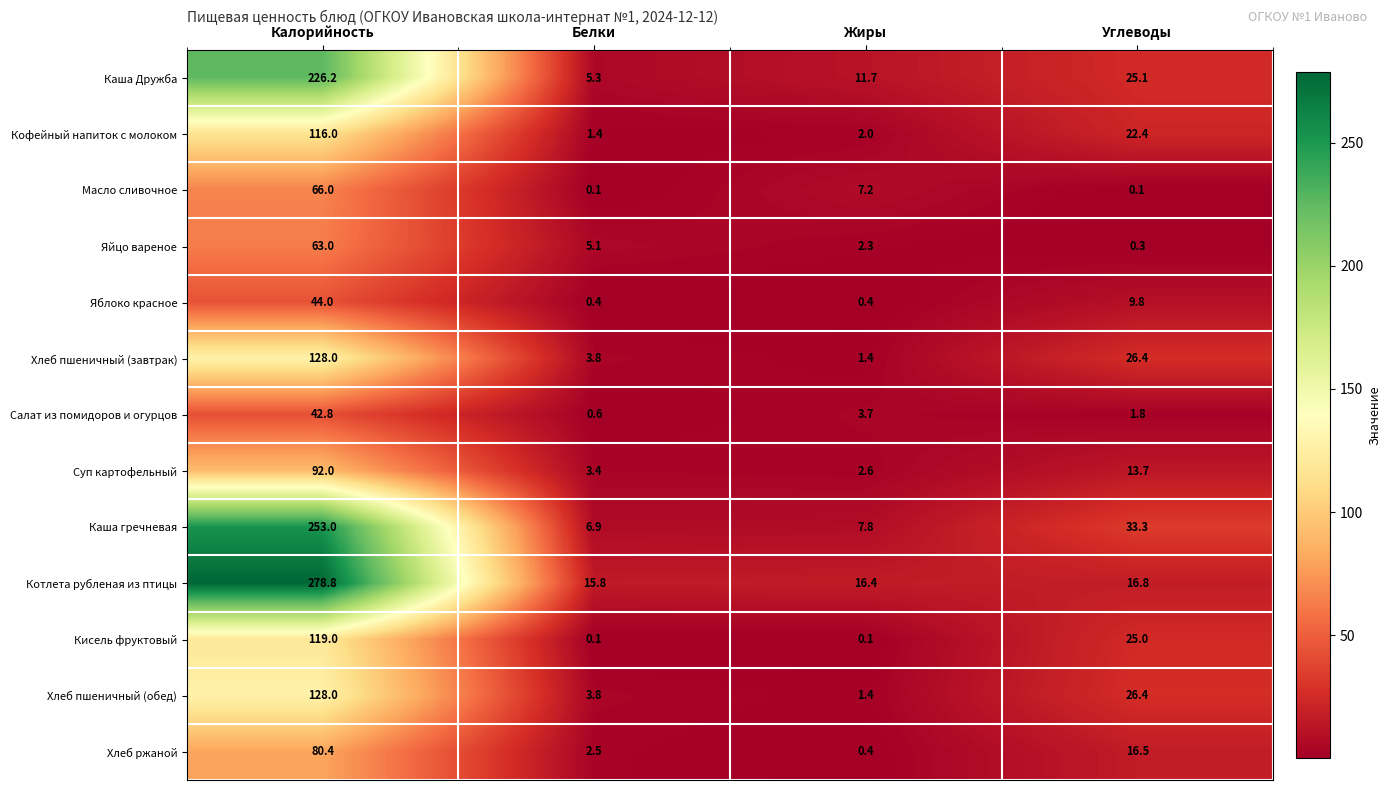

Which series has the largest total across all categories?

Котлета рубленая из птицы